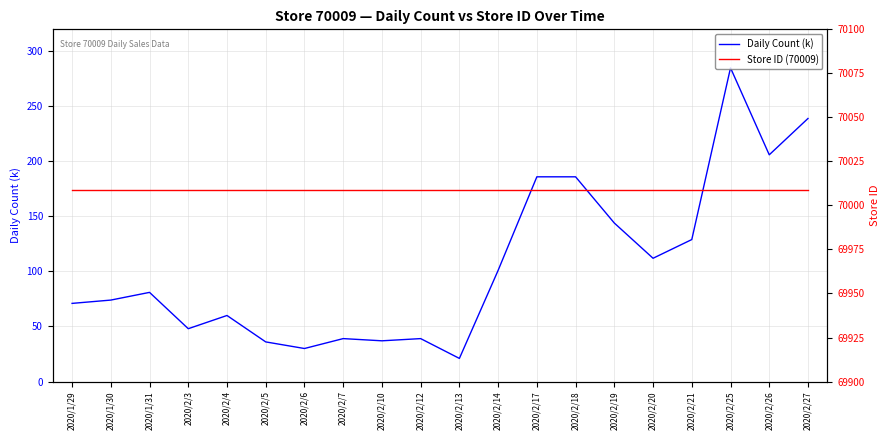

Is it true that Store ID (70009) equals 35102 at 2020/2/13?

False